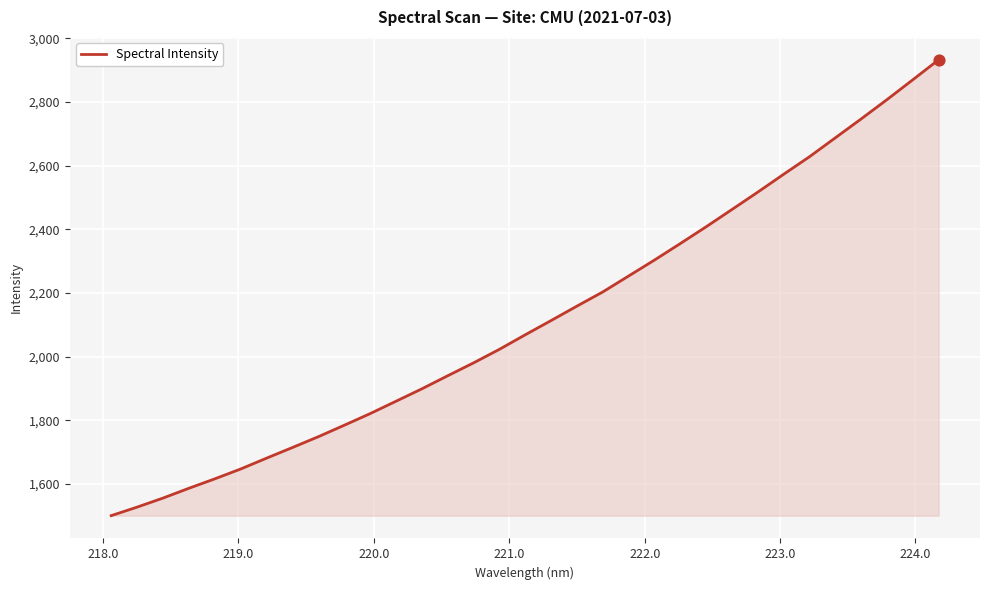

What is the greatest value displayed?

2932.5